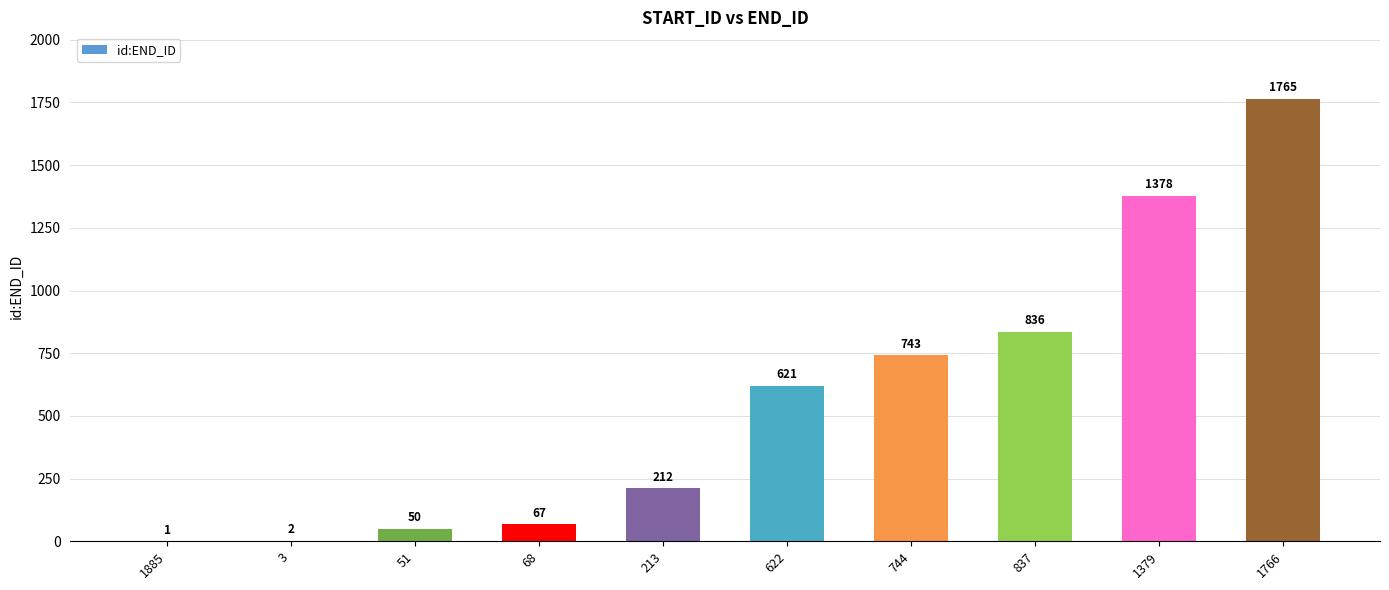

At which category does the chart reach its peak across all series?

1766